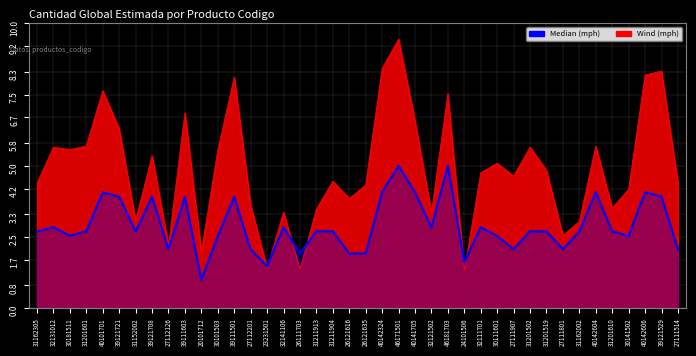

Rank the categories by value from highest to lowest.

46181703, 46171501, 40142606, 40142604, 40142324, 40141705, 40101701, 39121721, 39121708, 39121529, 39111603, 39111501, 32141106, 32131012, 32121502, 32111701, 31211913, 31211904, 31201610, 31201601, 31201519, 31201502, 31162305, 31162002, 31152002, 30181511, 30141502, 30111601, 30101503, 27112201, 27112126, 27111907, 27111801, 27111514, 26121635, 26121616, 26111703, 24101506, 23231501, 20101712